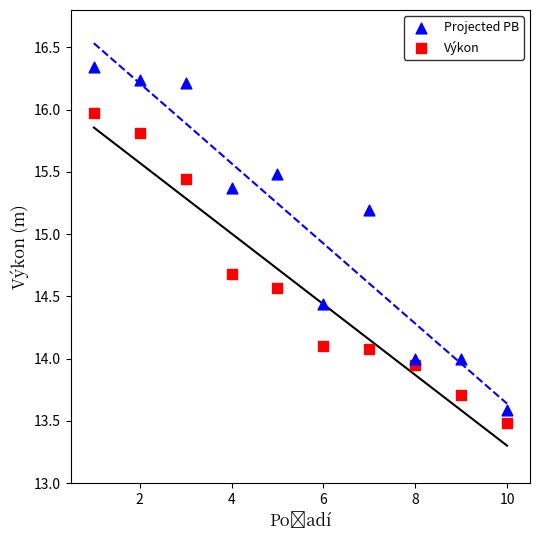

Across all data points, what is the range of X values (max minus min)?

9.0